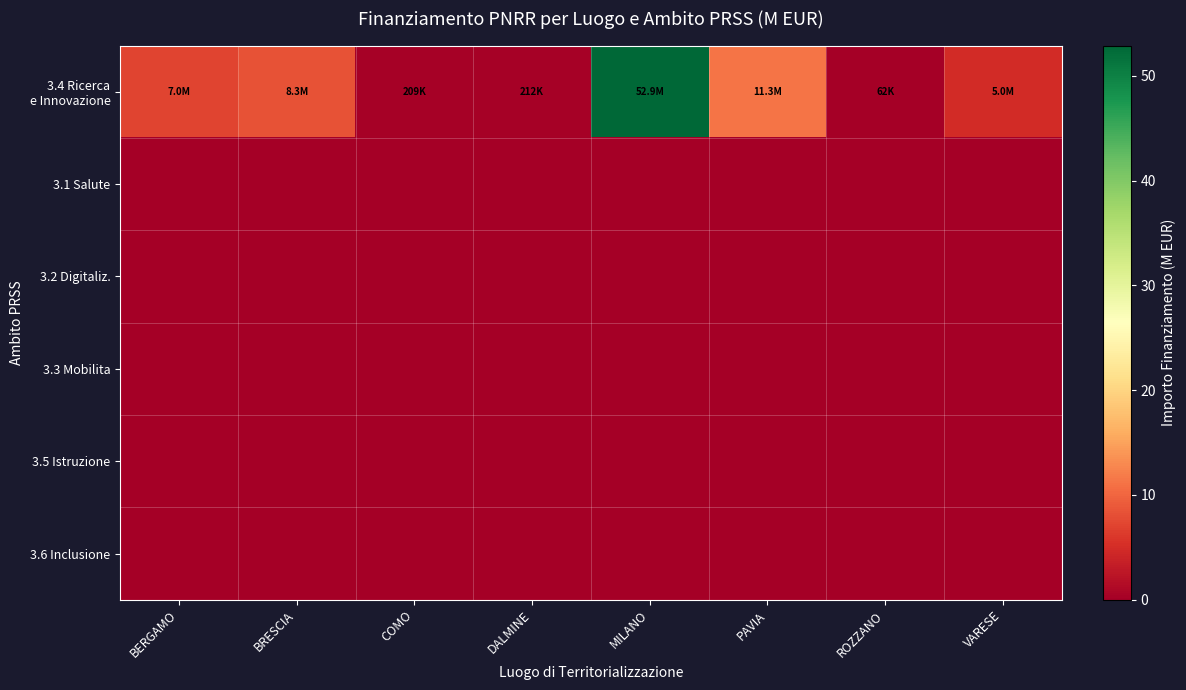

At which category does the chart reach its peak across all series?

MILANO